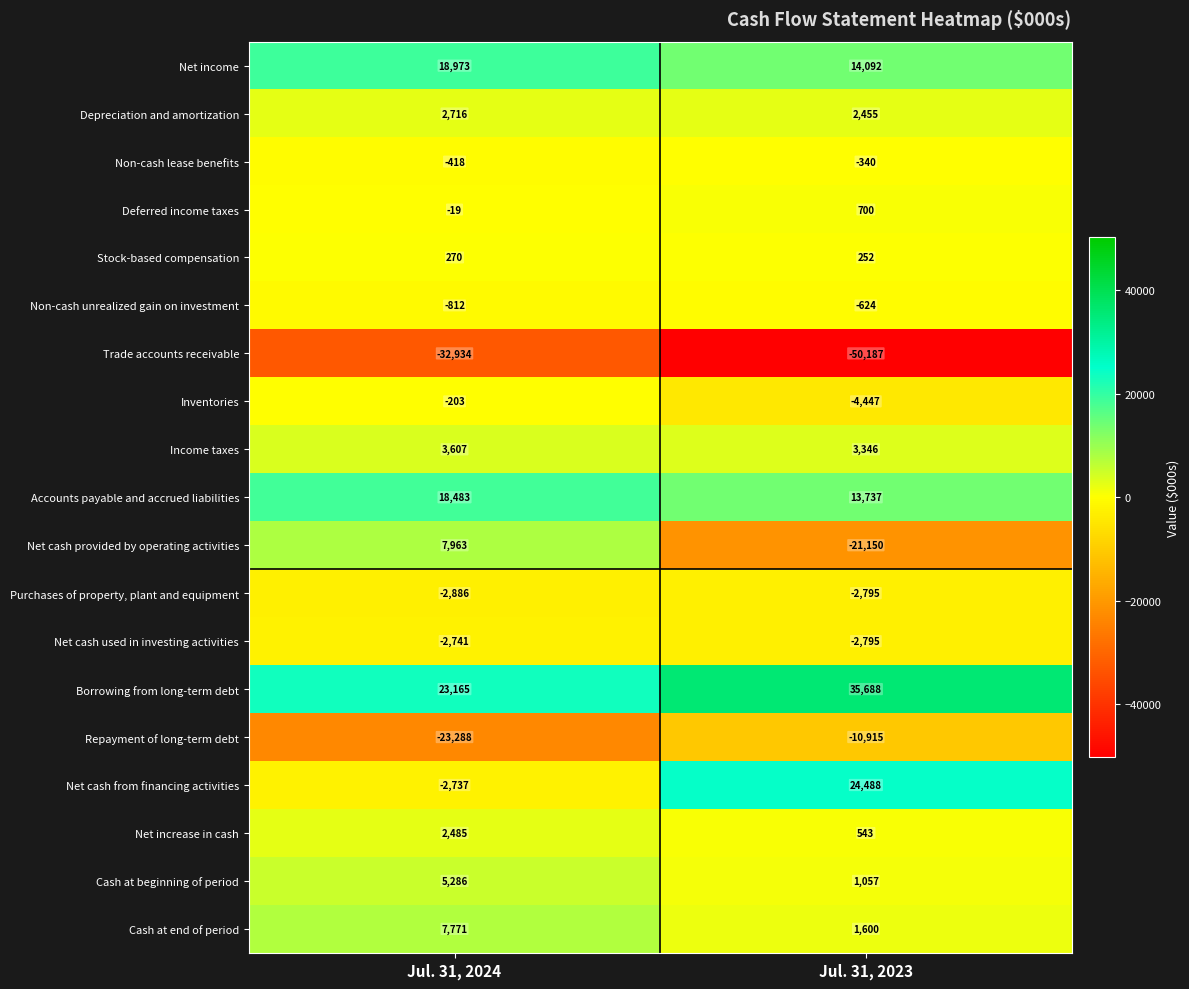

Which label corresponds to the smallest value in the chart?

Jul. 31, 2023